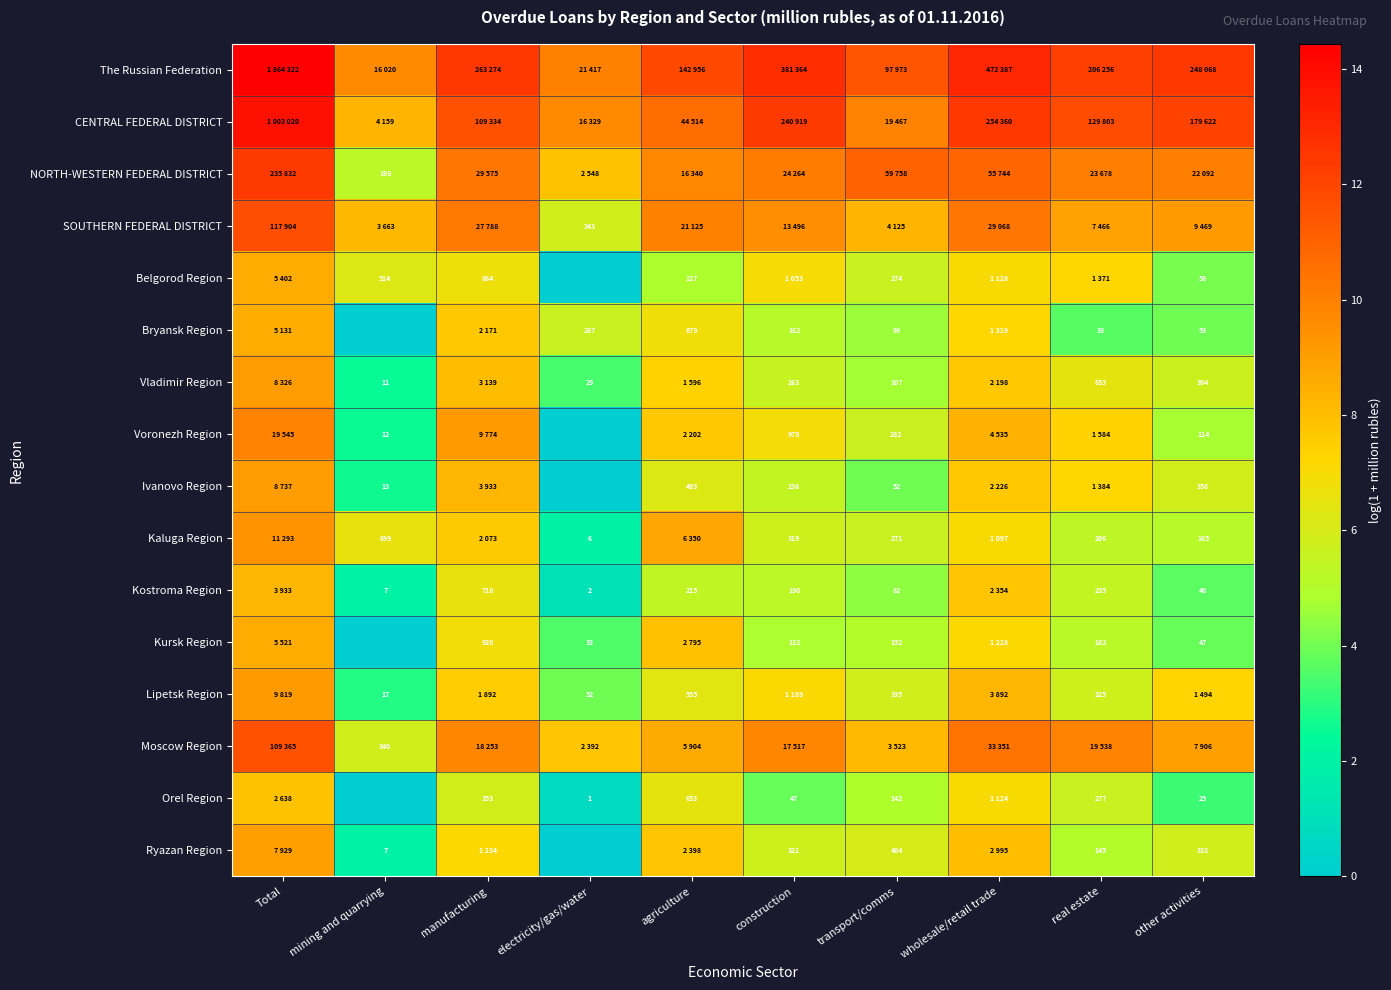

List the series in order of their peak value, highest first.

The Russian Federation, CENTRAL FEDERAL DISTRICT, NORTH-WESTERN FEDERAL DISTRICT, SOUTHERN FEDERAL DISTRICT, Moscow Region, Voronezh Region, Kaluga Region, Lipetsk Region, Ivanovo Region, Vladimir Region, Ryazan Region, Kursk Region, Belgorod Region, Bryansk Region, Kostroma Region, Orel Region